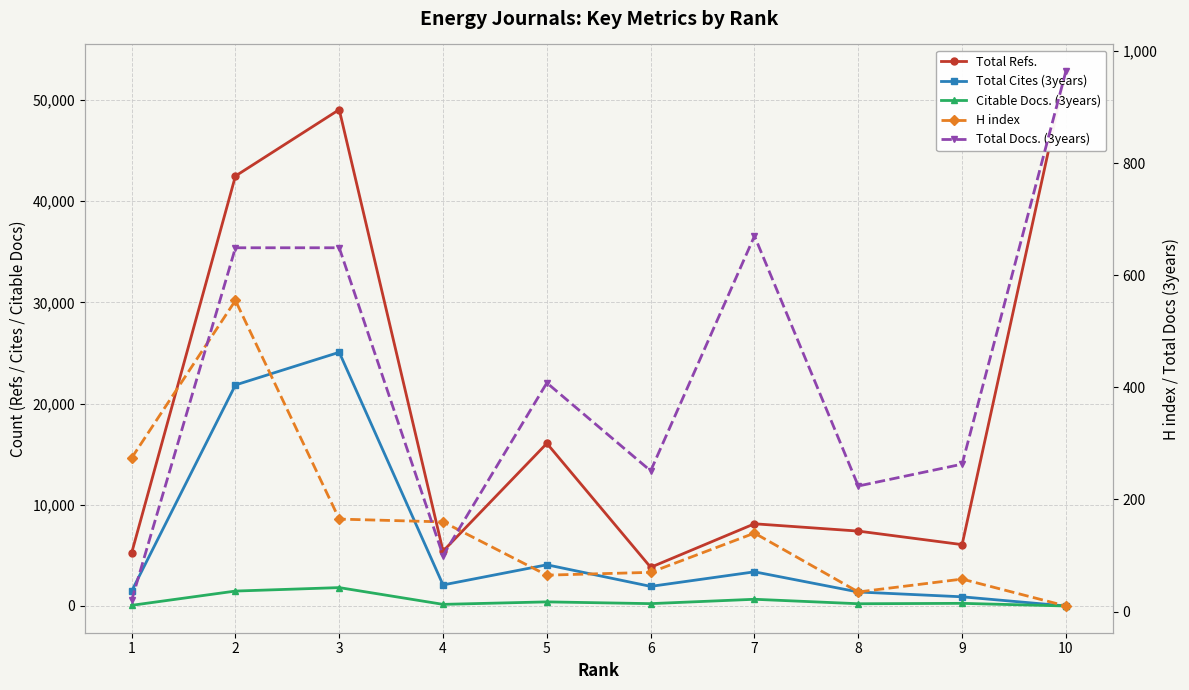

What is the value of the Total Cites (3years) point at the 2nd from the left?

21836